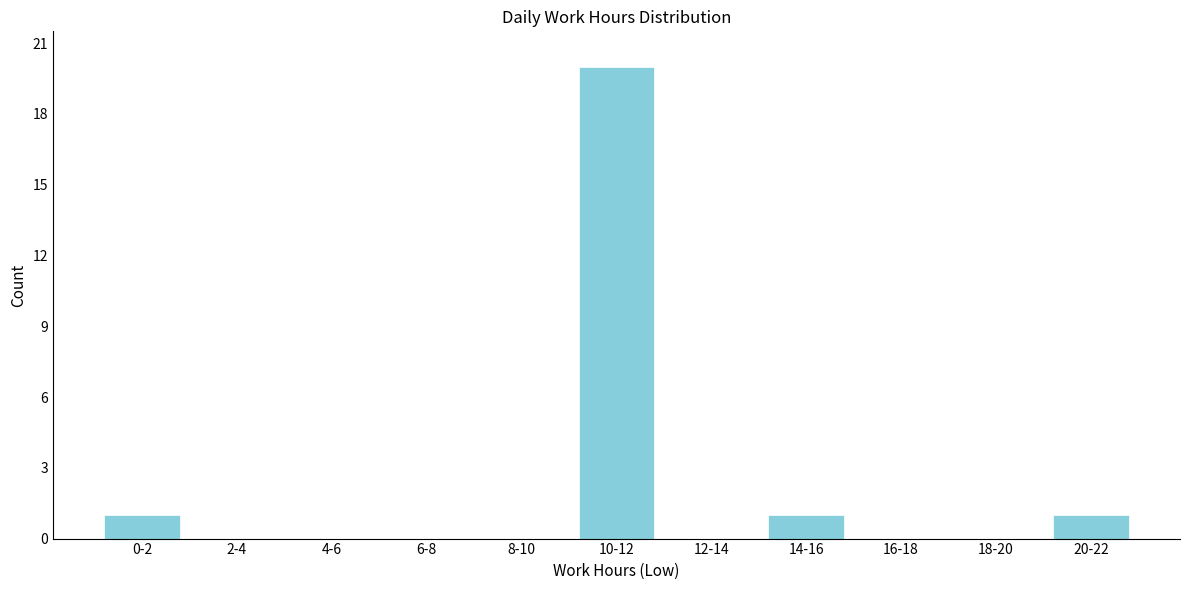

Reading right to left, extract all data points from this chart.

20-22=1	18-20=0	16-18=0	14-16=1	12-14=0	10-12=20	8-10=0	6-8=0	4-6=0	2-4=0	0-2=1